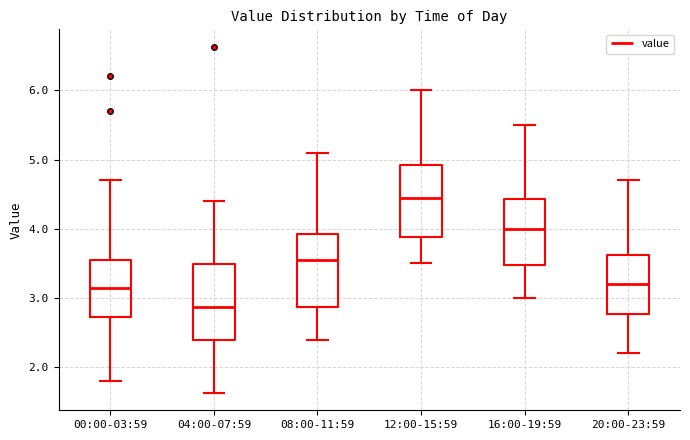

Reading left to right, transcribe this box plot: for each box, give where its median line is, the range the box spans, and where its two whiskers end, as read against the y-axis. The values are not printed on the chart, so give them approximately, as read against the axis.

00:00-03:59: median 3.2, box 2.7 to 3.5, whiskers 1.8 to 4.7
04:00-07:59: median 2.9, box 2.4 to 3.5, whiskers 1.6 to 4.4
08:00-11:59: median 3.6, box 2.9 to 3.9, whiskers 2.4 to 5.1
12:00-15:59: median 4.5, box 3.9 to 4.9, whiskers 3.5 to 6.0
16:00-19:59: median 4.0, box 3.5 to 4.4, whiskers 3.0 to 5.5
20:00-23:59: median 3.2, box 2.8 to 3.6, whiskers 2.2 to 4.7